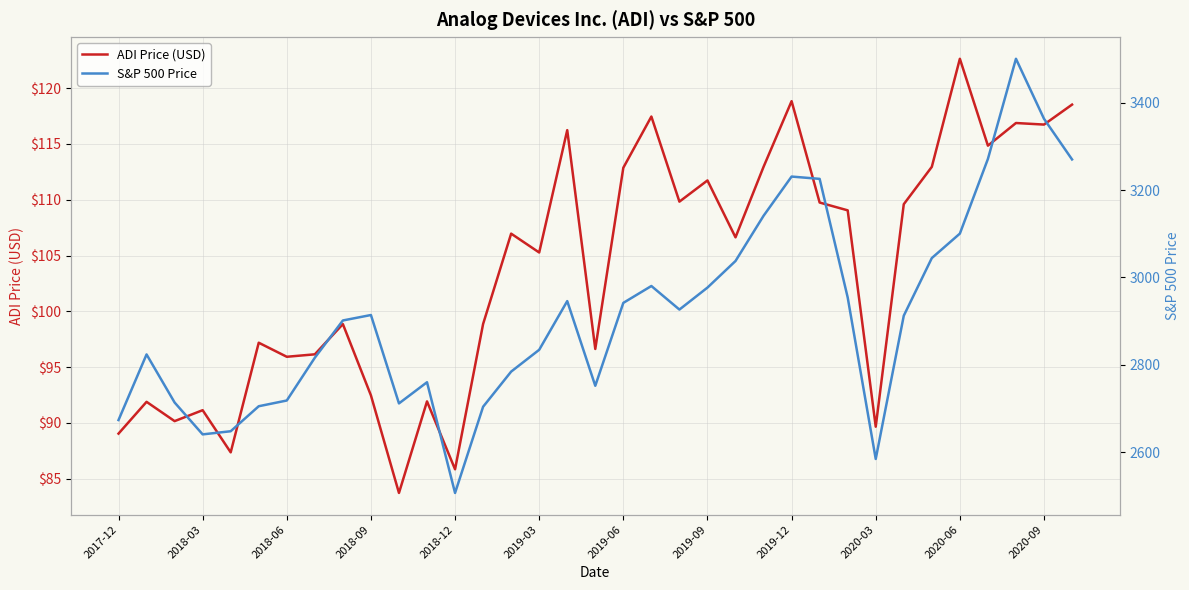

What is the smallest value displayed?

83.7